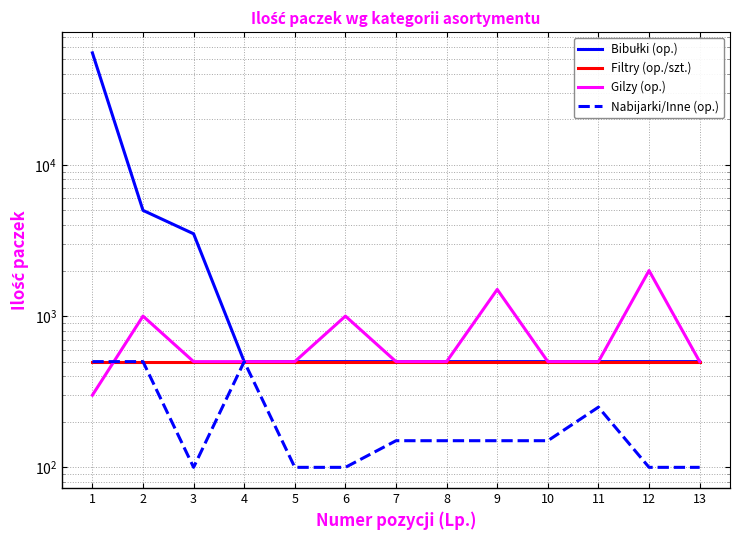

True or false: Nabijarki/Inne (op.) and Filtry (op./szt.) cross at least once.

False